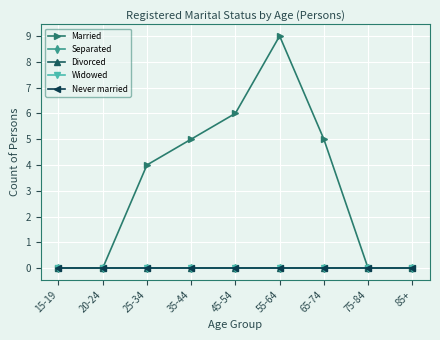

Reading left to right, transcribe all the data shown in this chart.

Married: 0	0	4	5	6	9	5	0	0
Separated: 0	0	0	0	0	0	0	0	0
Divorced: 0	0	0	0	0	0	0	0	0
Widowed: 0	0	0	0	0	0	0	0	0
Never married: 0	0	0	0	0	0	0	0	0